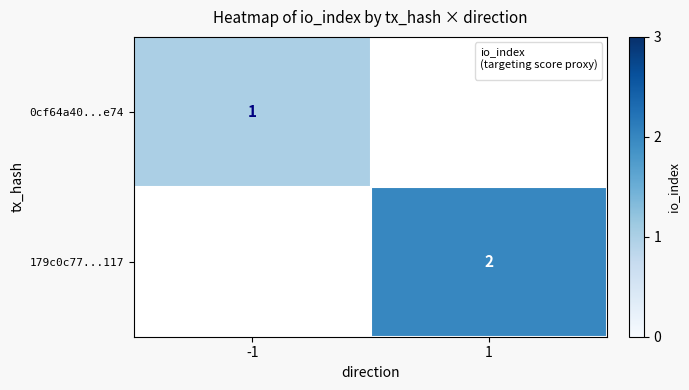

Between 1 and -1, which is larger?

-1